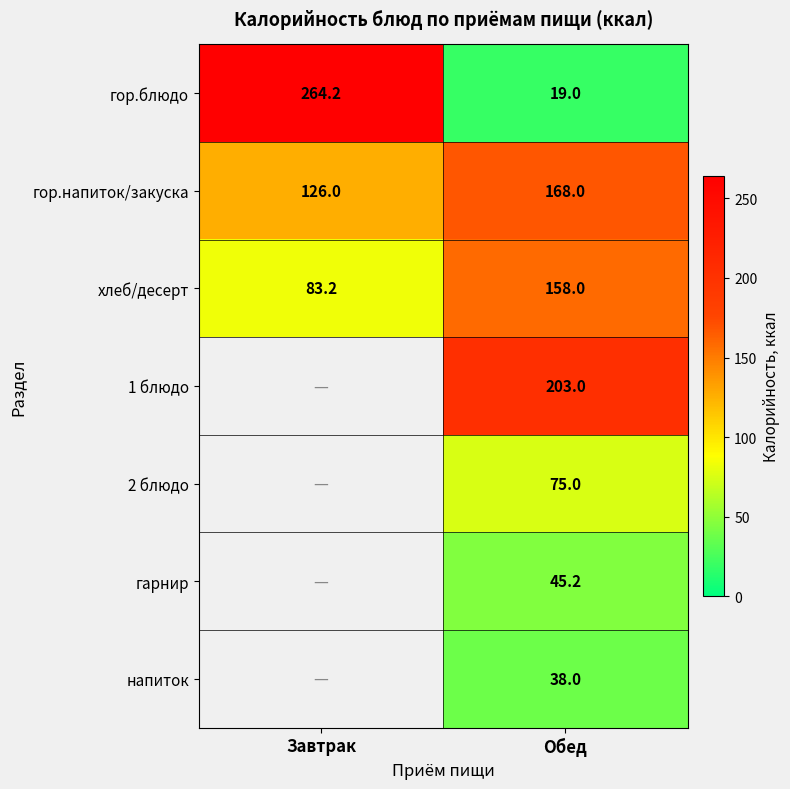

At Обед, list the series in order from largest to smallest.

1 блюдо, гор.напиток/закуска, хлеб/десерт, 2 блюдо, гарнир, напиток, гор.блюдо